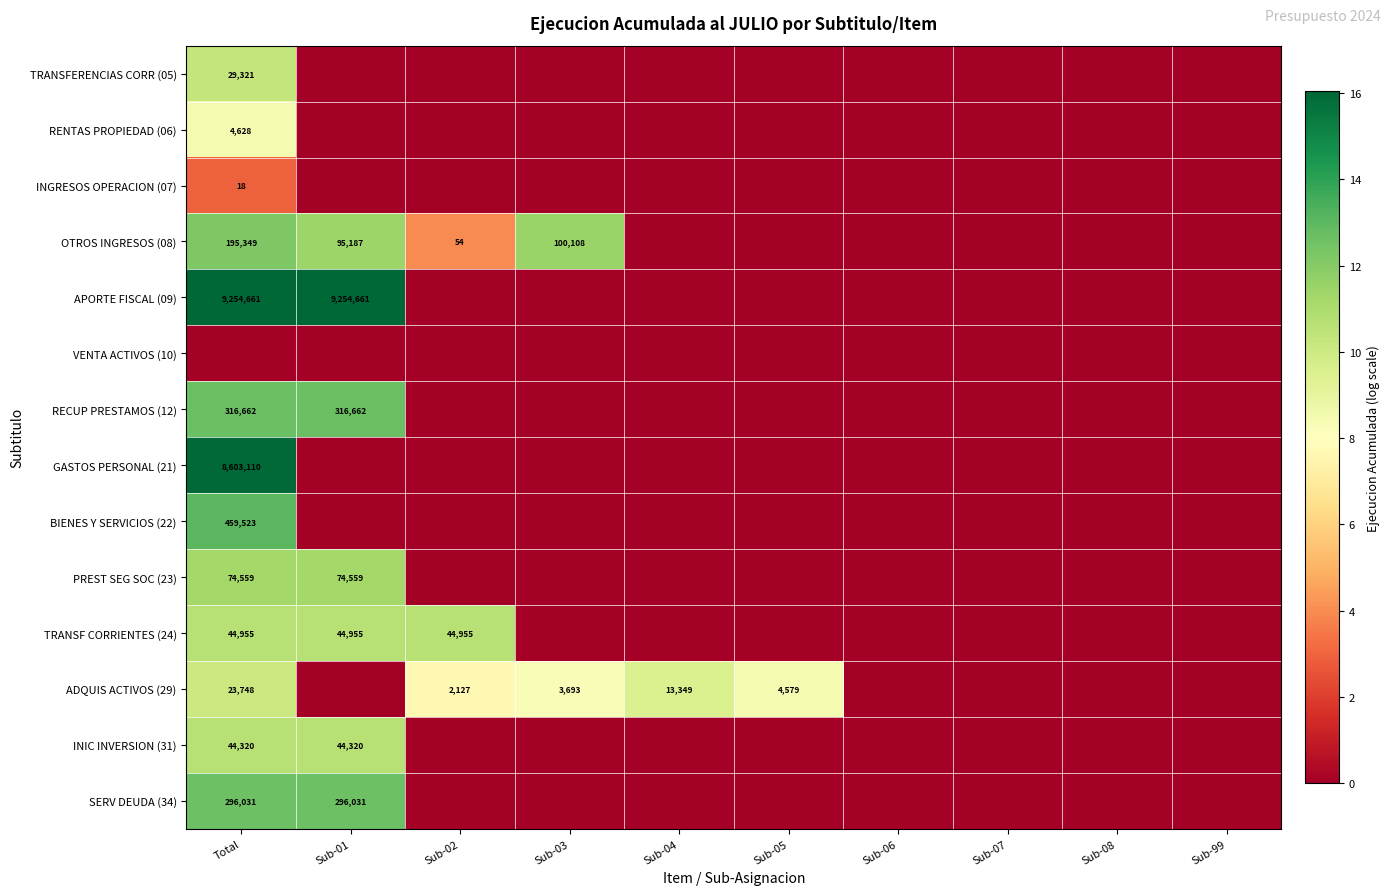

What is the difference between the second highest and second lowest values in the SERV DEUDA (34) series?

12.6